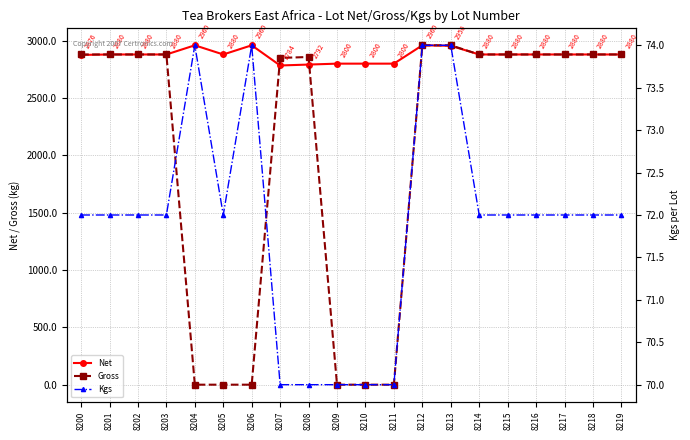

What is the difference between the highest and lowest values at 8206?

2960